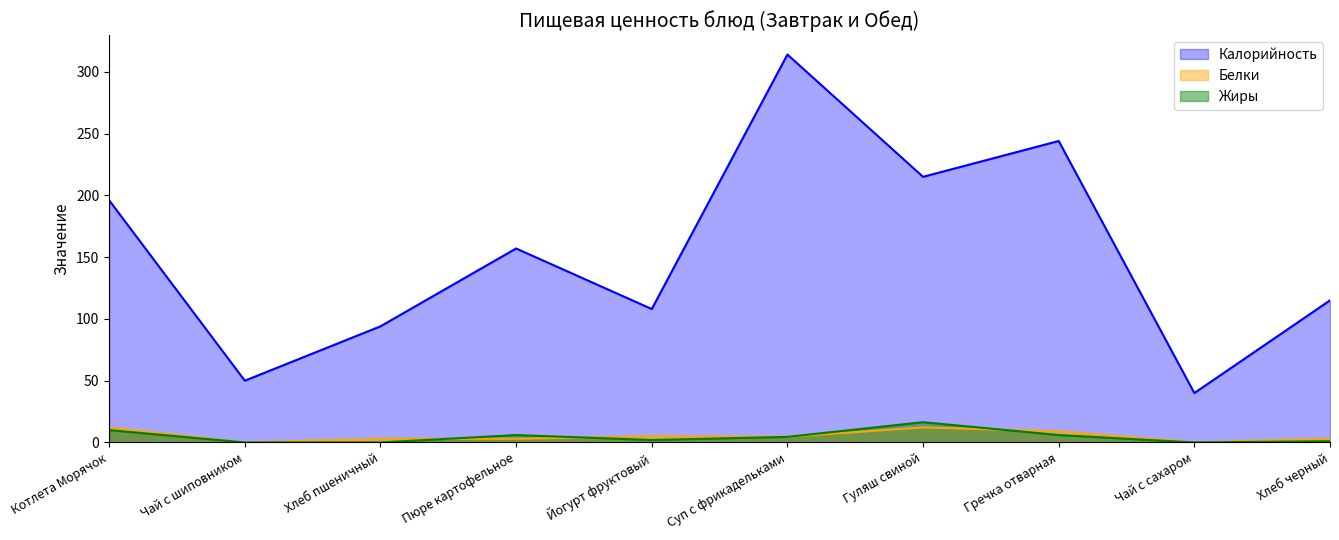

Which has a higher value, Йогурт фруктовый or Хлеб черный?

Хлеб черный